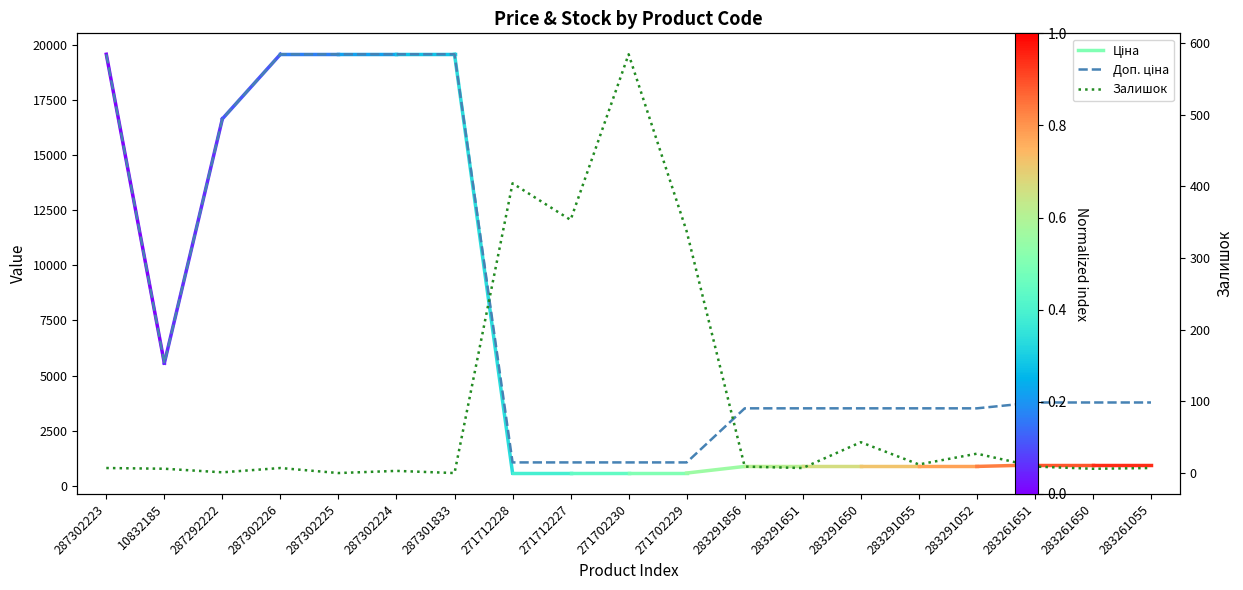

What is the difference between the Залишок values at 283291856 and 283291055?

3.0